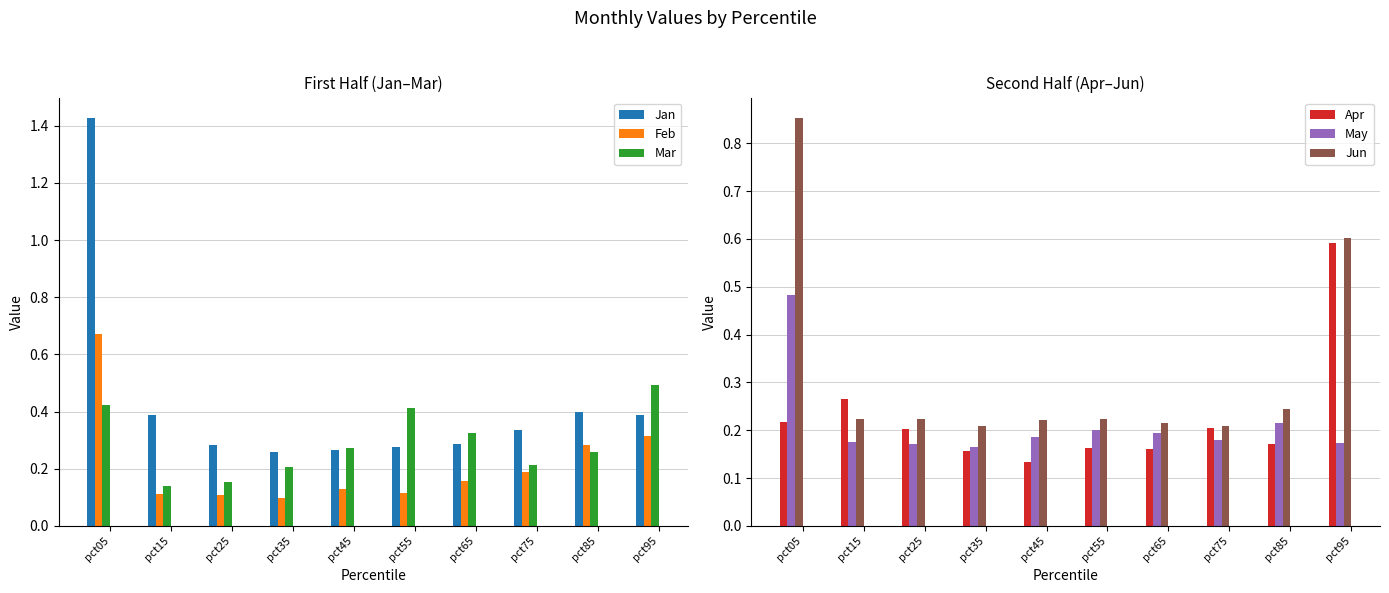

What is the sum of the Feb values at pct95 and pct35?

0.4